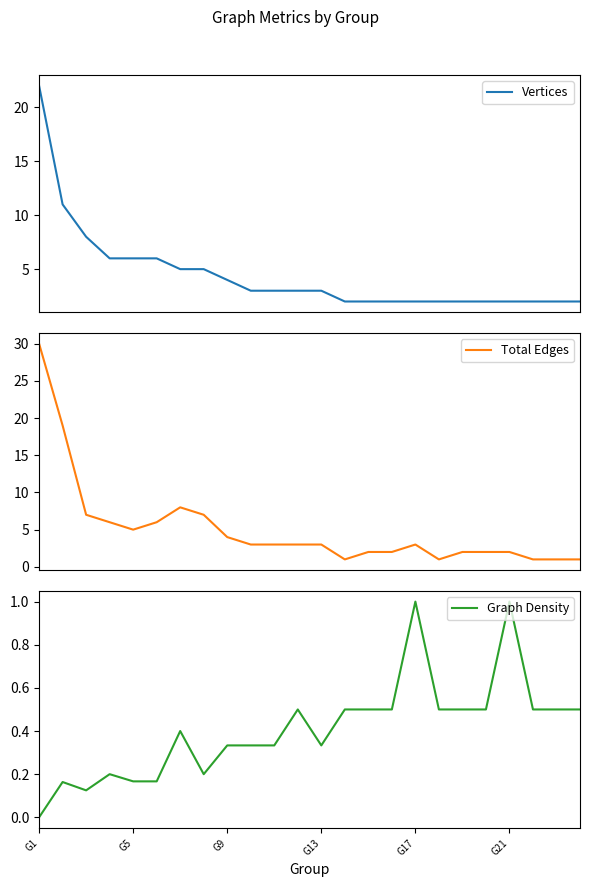

How many interior local peaks does the Total Edges series have?

2